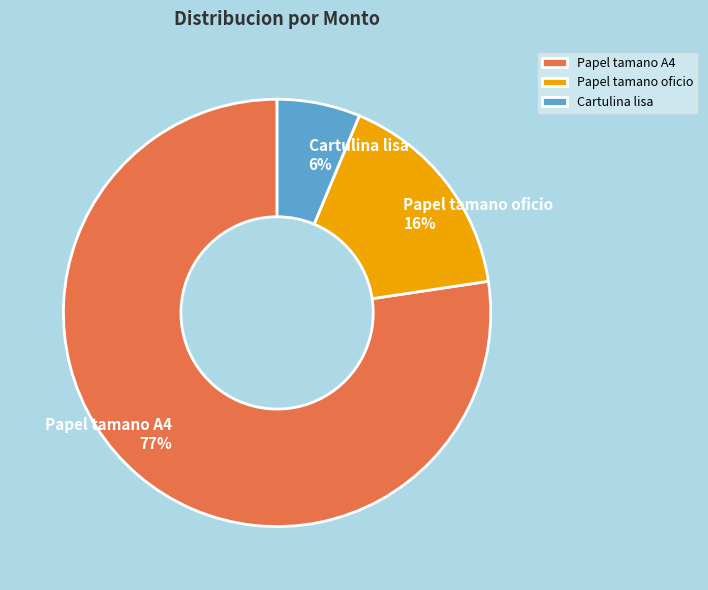

How many slices are in this pie chart?

3